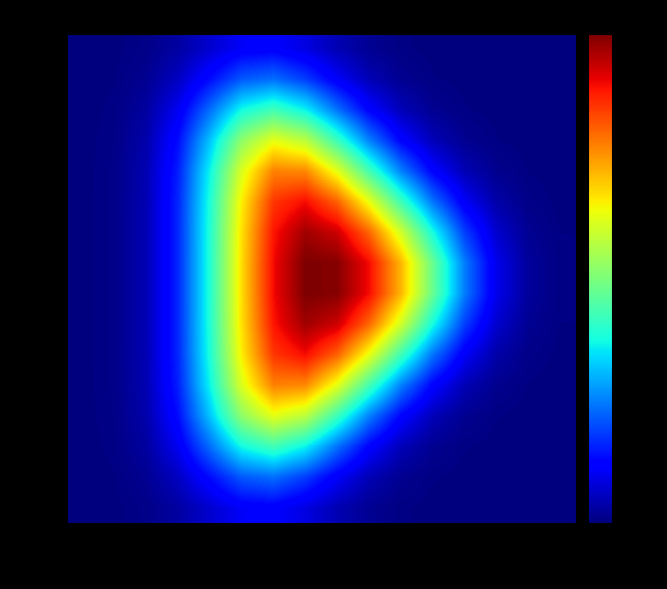

At how many categories does at least one series exceed 0?

16